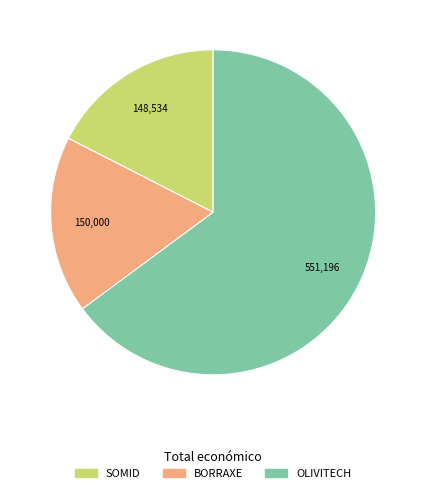

Count the number of slices in the pie.

3